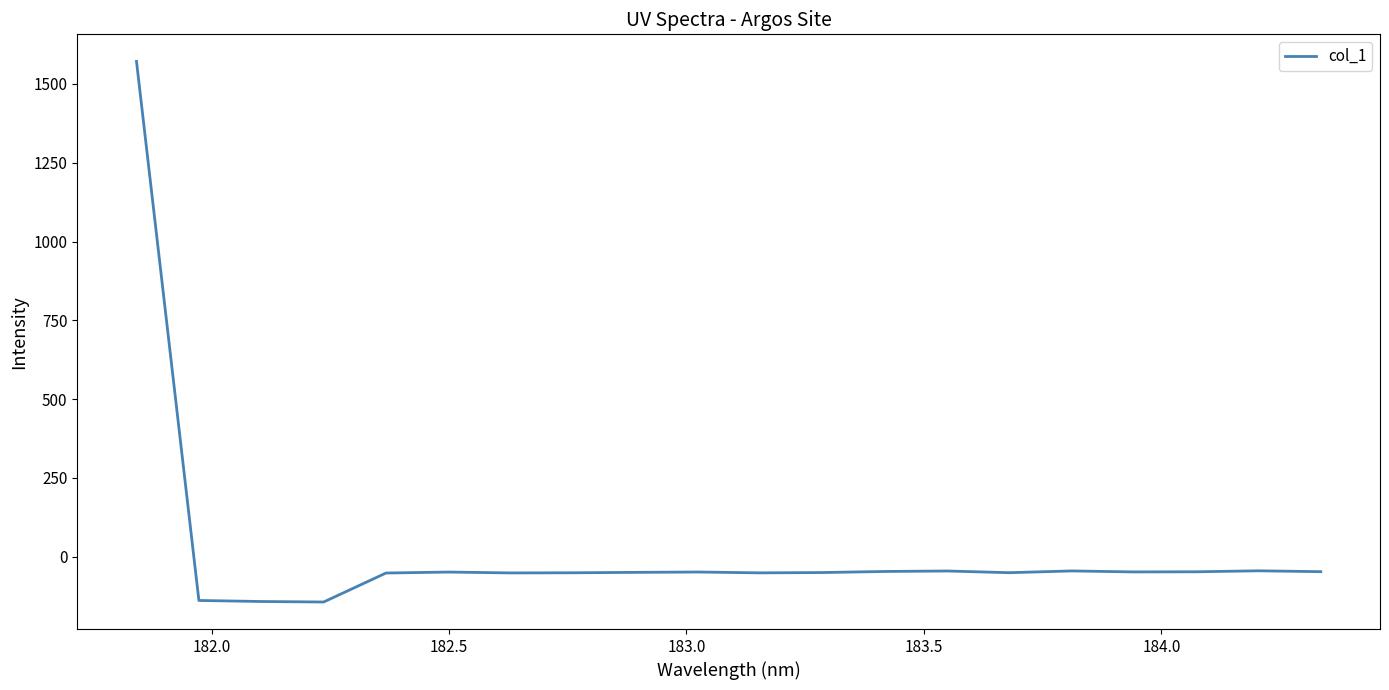

What is the difference between the maximum and minimum values?

1715.0